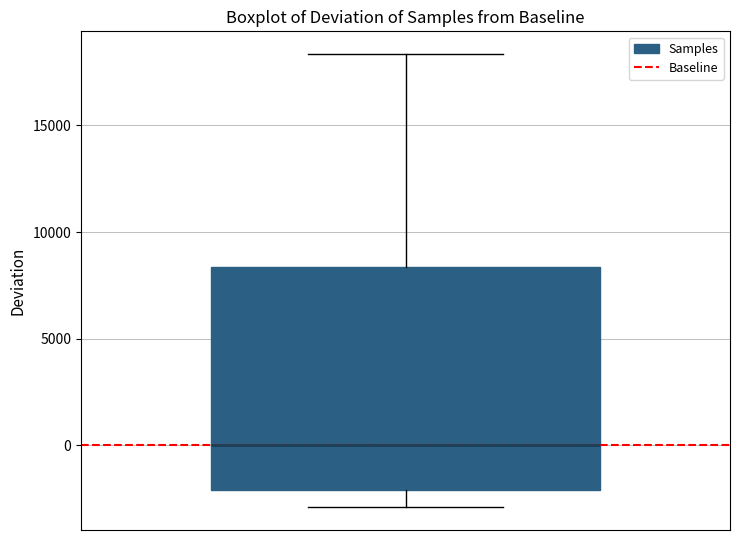

Where is the upper edge of the box on the y-axis? The values are not printed on the chart, so give them approximately, as read against the axis.

8500